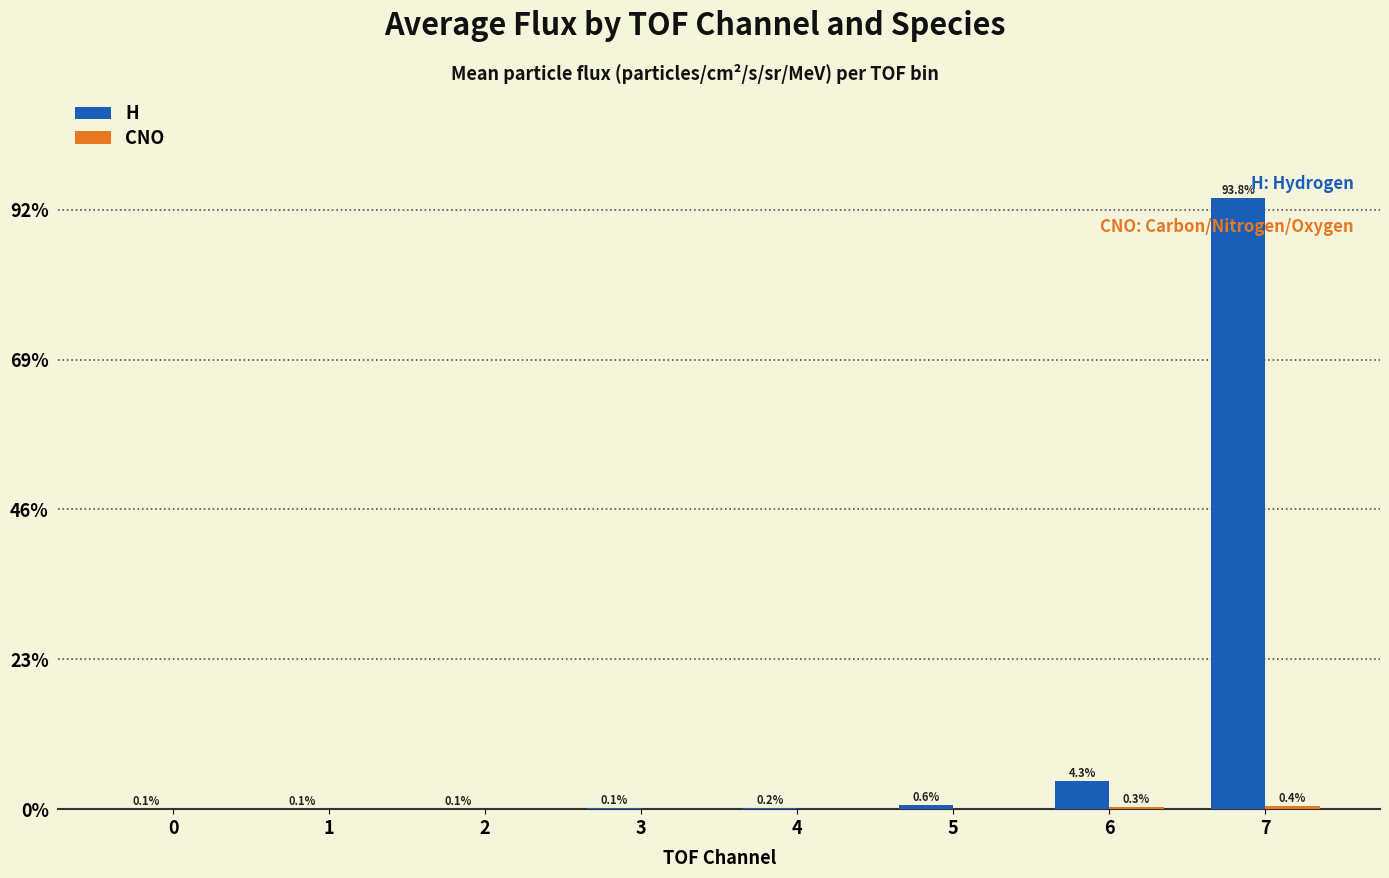

Where is H nearest to the value 46?

6